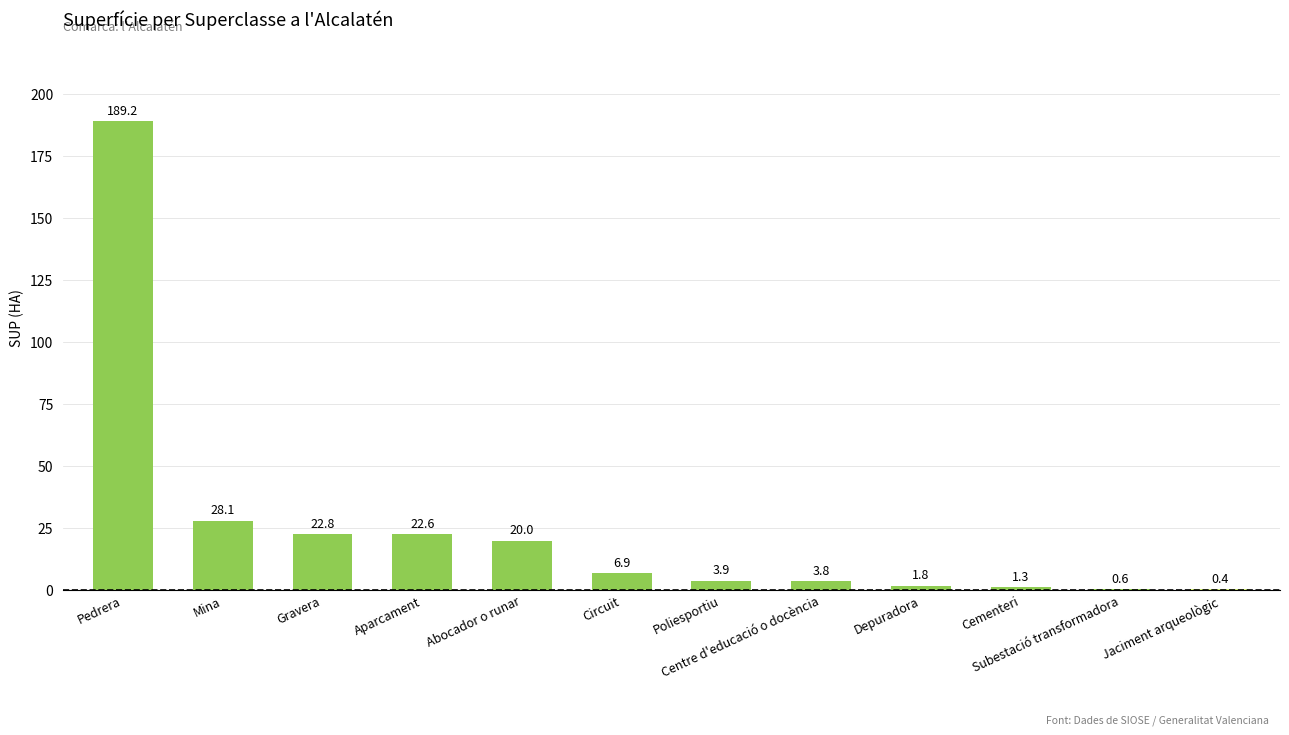

The chart shows a value of 22.6 at Aparcament. True or false?

True